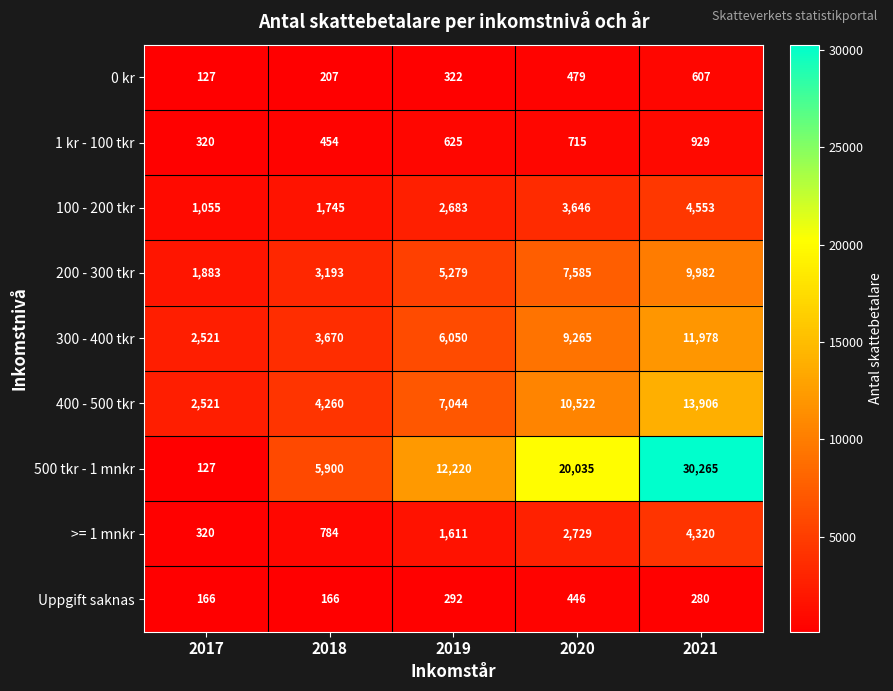

List the series in order of their peak value, highest first.

500 tkr - 1 mnkr, 400 - 500 tkr, 300 - 400 tkr, 200 - 300 tkr, 100 - 200 tkr, >= 1 mnkr, 1 kr - 100 tkr, 0 kr, Uppgift saknas